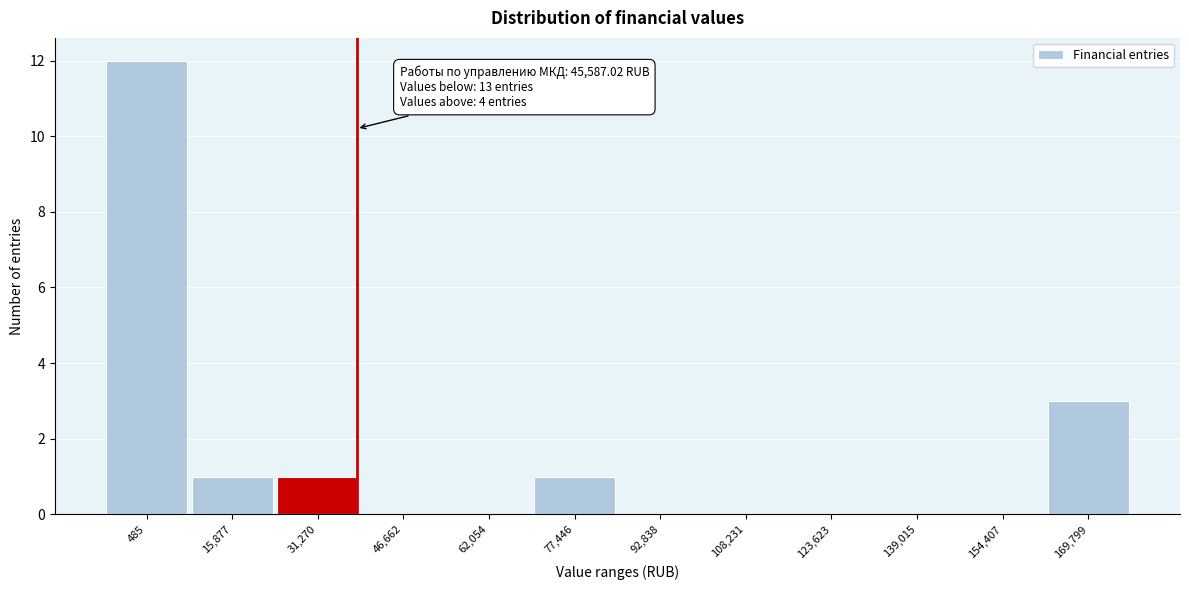

Reading right to left, what are all the values shown in this chart?

169,799=3	154,407=0	139,015=0	123,623=0	108,231=0	92,838=0	77,446=1	62,054=0	46,662=0	31,270=1	15,877=1	485=12